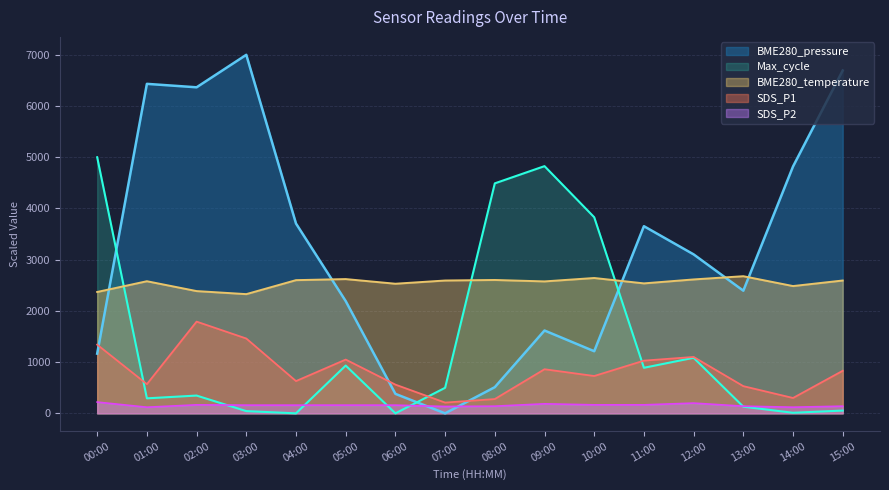

Where does the BME280_temperature series first go above 2593?

04:00